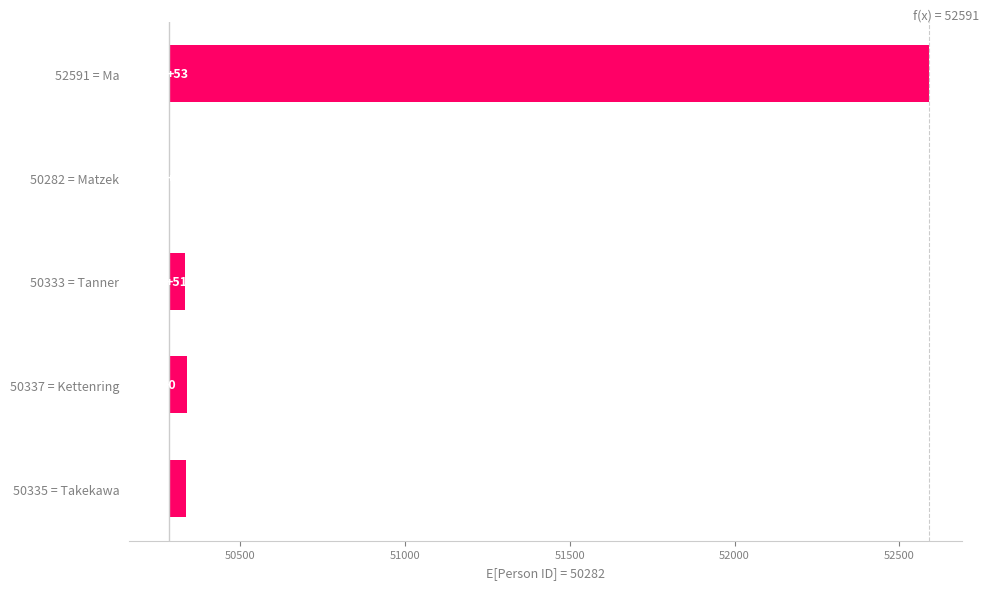

Does the chart contain stacked bars?

No